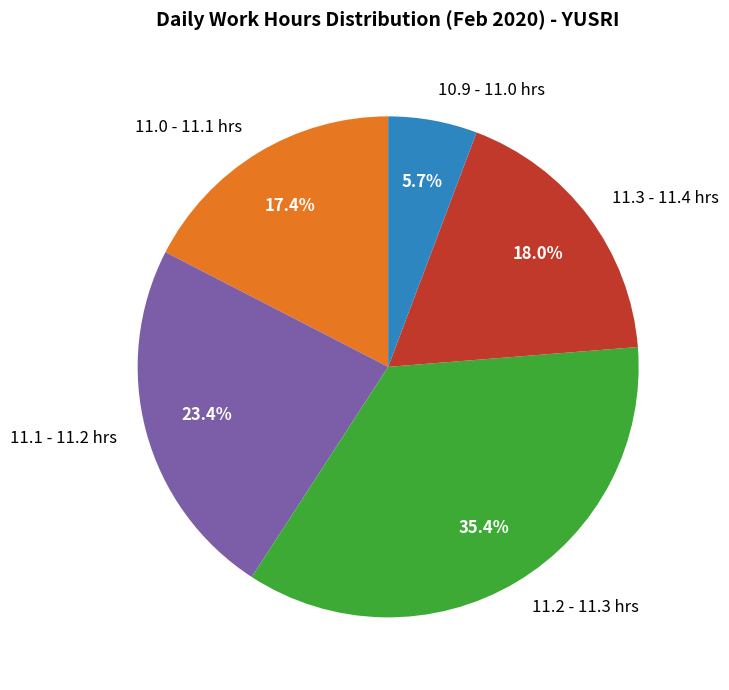

How much of the chart is everything except 10.9 - 11.0 hrs?

94.3%